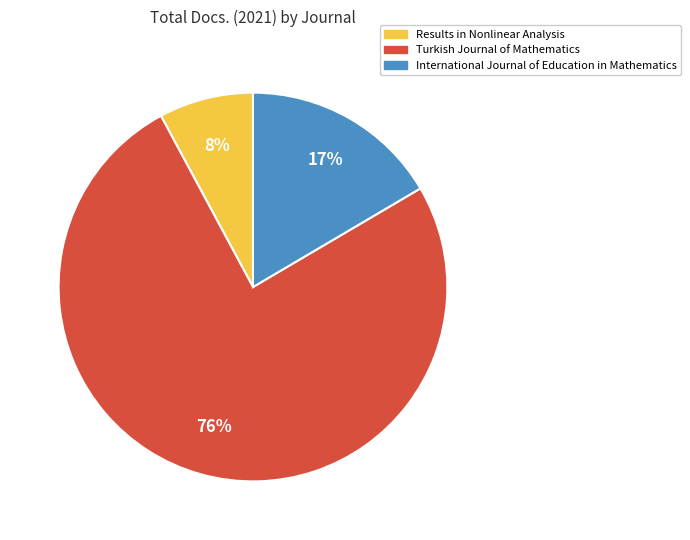

The Turkish Journal of Mathematics slice represents 66% of the pie. True or false?

False